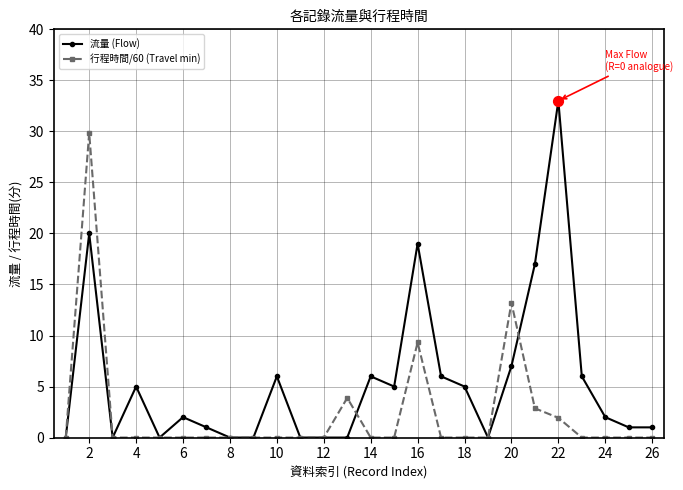

Which series has the largest total across all categories?

流量 (Flow)